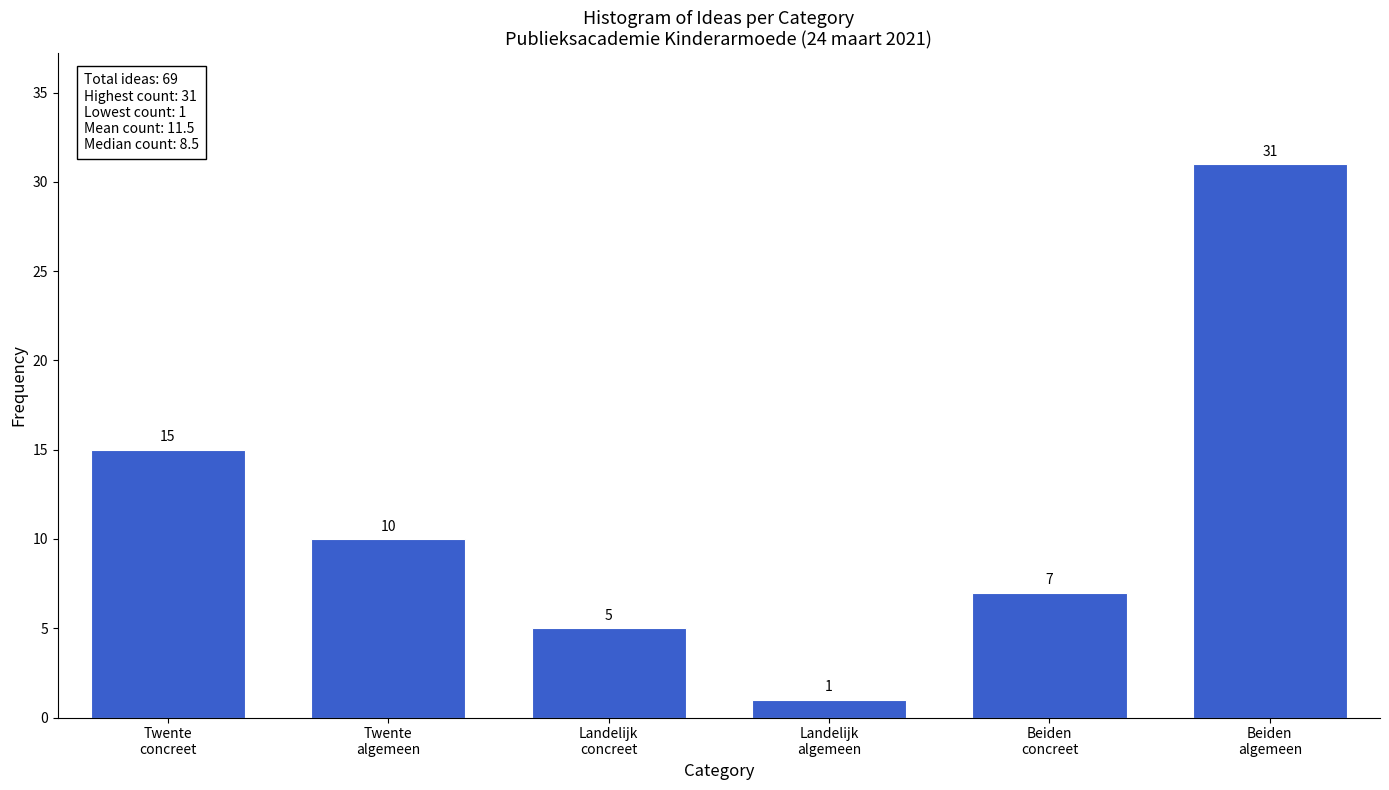

Reading left to right, transcribe all the data shown in this chart.

15	10	5	1	7	31